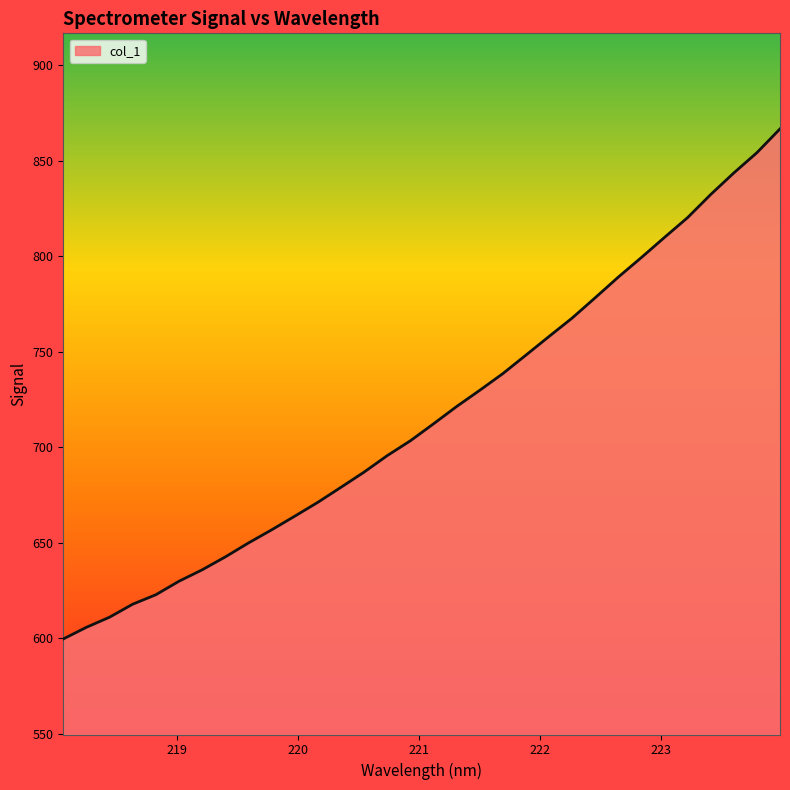

What is the smallest value displayed?

599.7